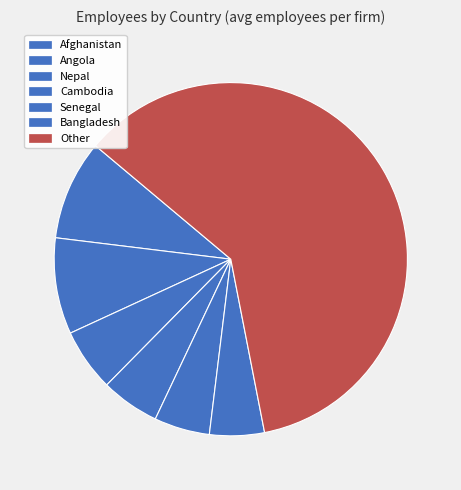

How many segments does this pie chart have?

7